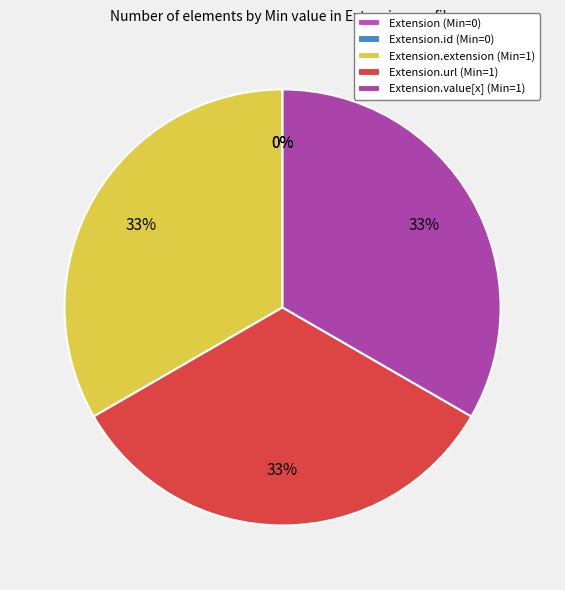

To the nearest percent, what percentage of the pie is Extension.extension?

33%